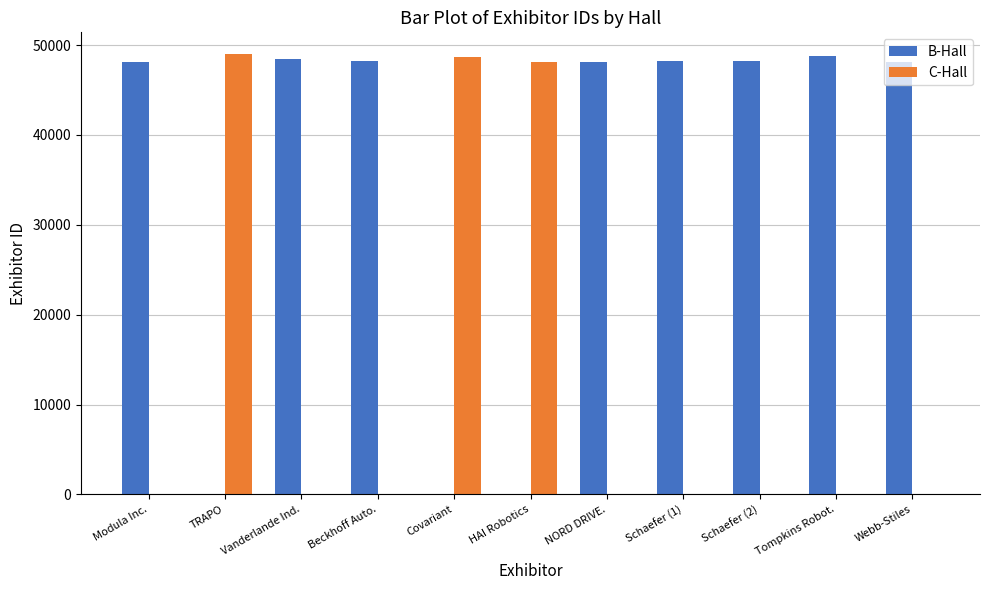

What is the maximum value shown in the chart?

48969